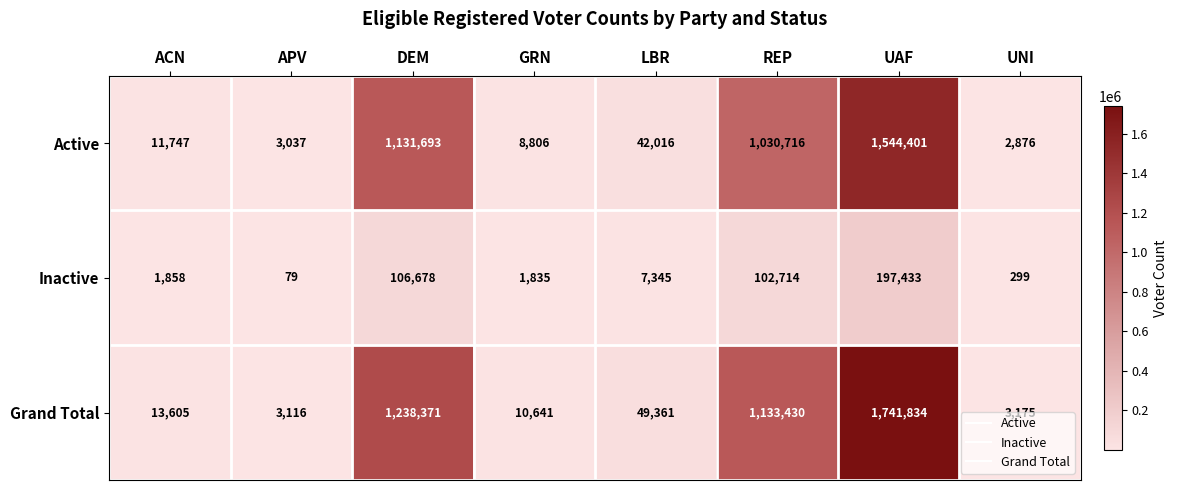

What is the greatest value displayed?

1741834